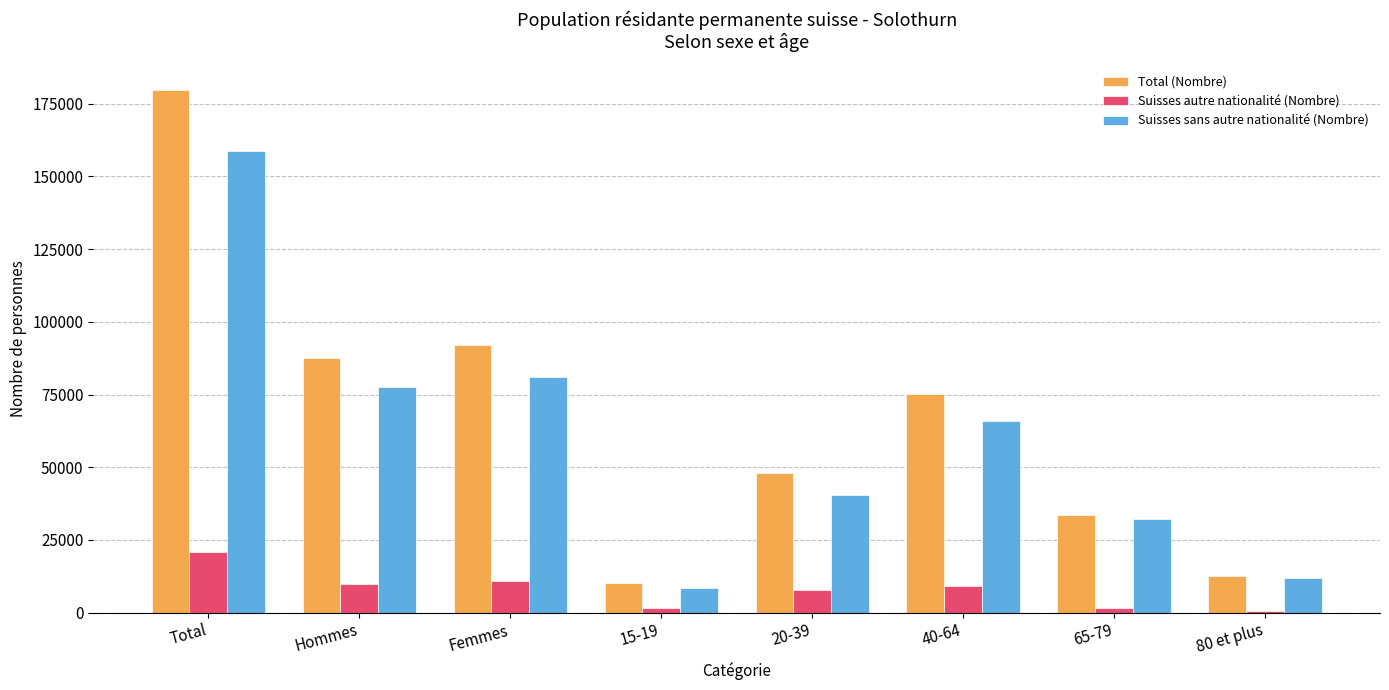

Which series has the largest range (max minus min)?

Total (Nombre)